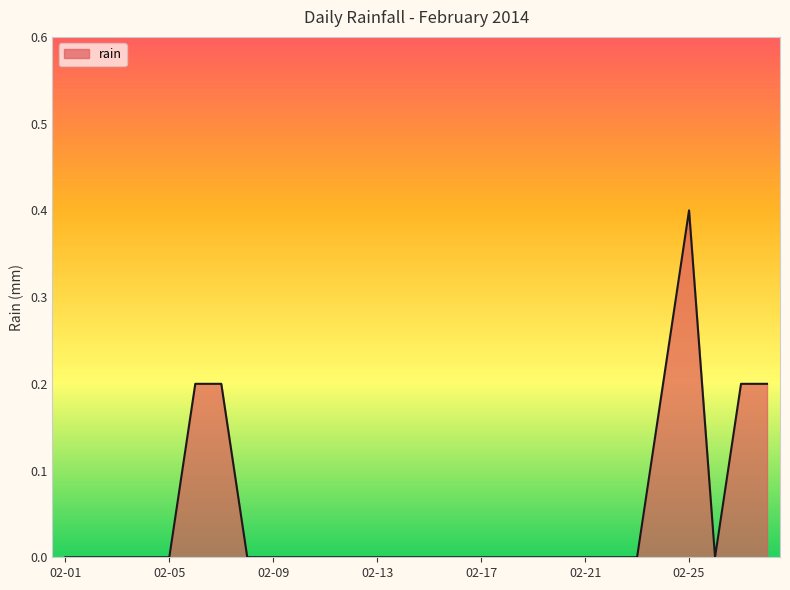

What is the greatest value displayed?

0.4